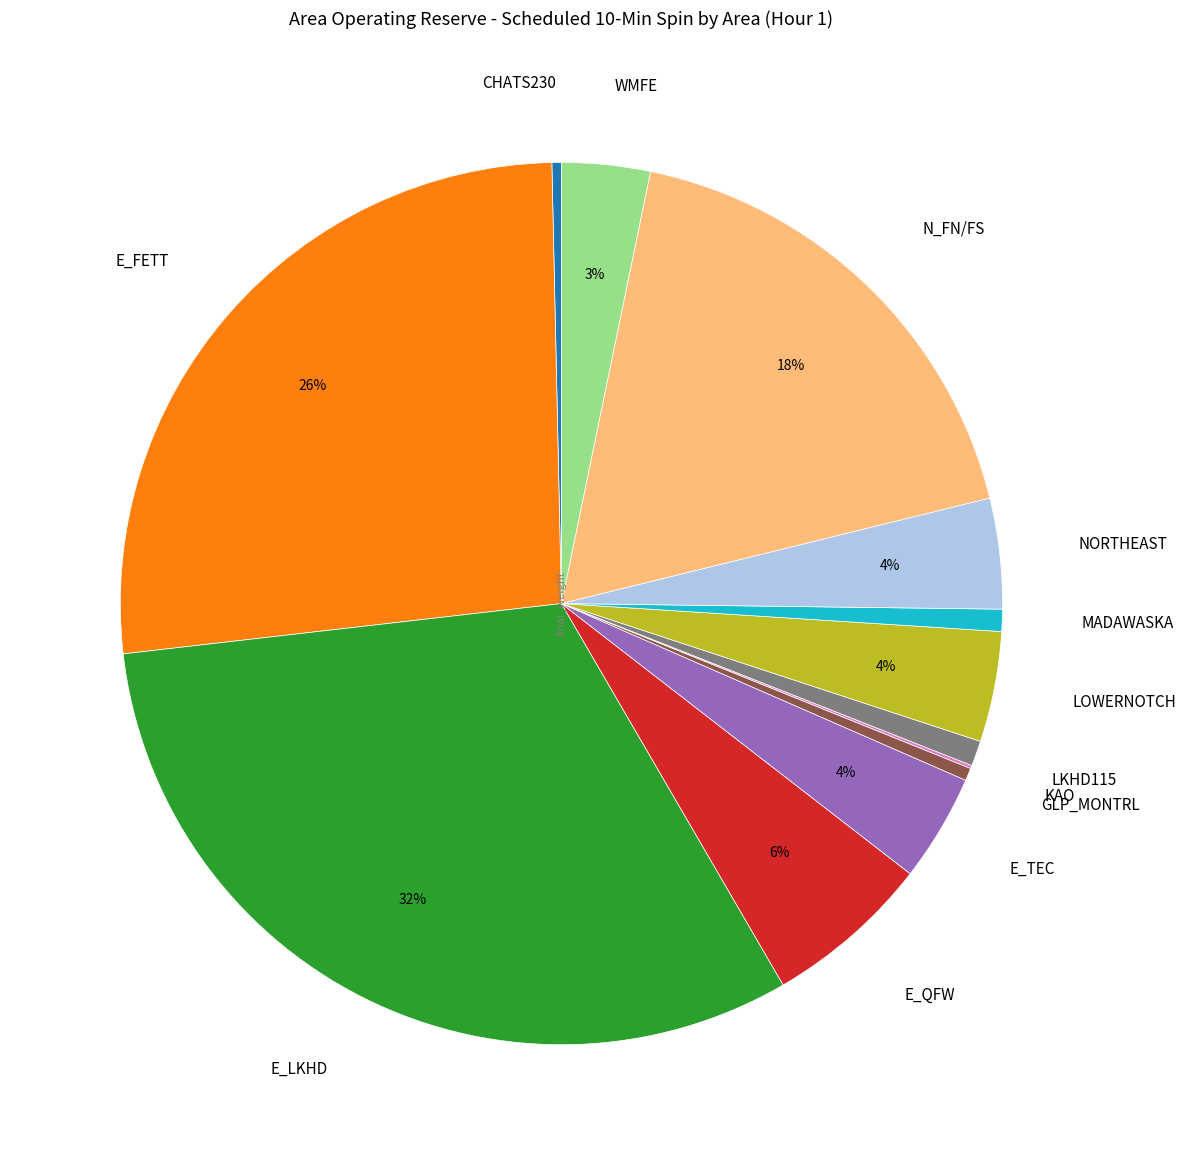

To the nearest percent, what is the average slice percentage?

8%